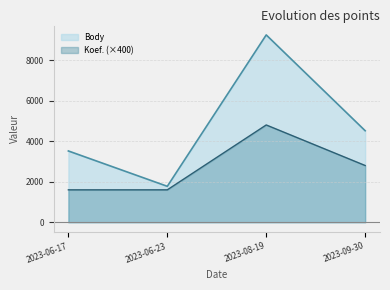

List the labels in order of Koef. value, smallest first.

2023-06-17, 2023-06-23, 2023-09-30, 2023-08-19